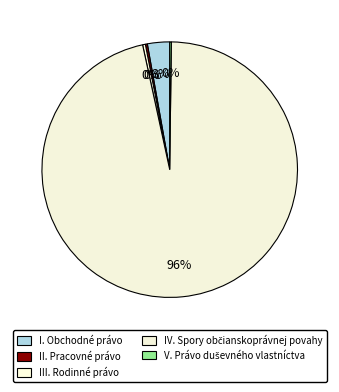

Is it true that III. Rodinné právo is 0% of the pie?

True